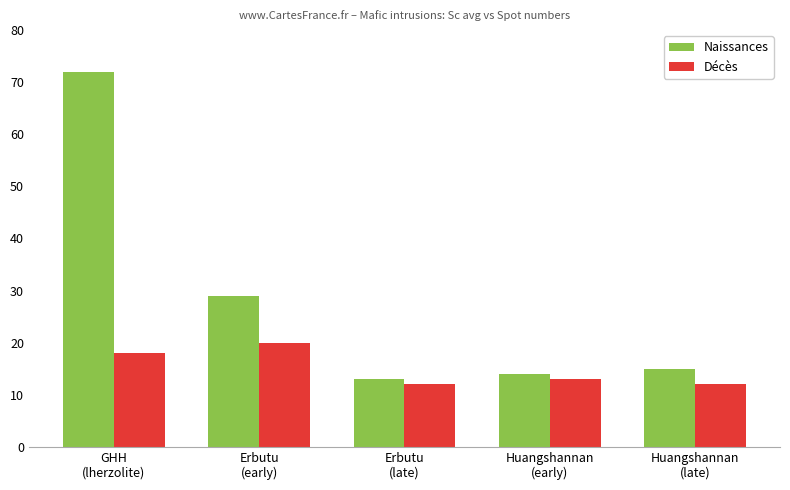

Rank the series at Huangshannan
(late) from highest to lowest value.

Naissances, Décès